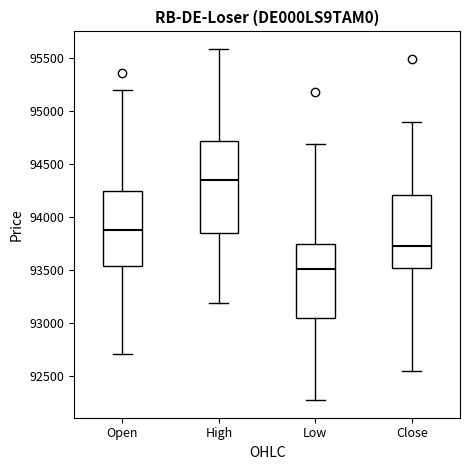

Reading left to right, transcribe this box plot: for each box, give where its median line is, the range the box spans, and where its two whiskers end, as read against the y-axis. The values are not printed on the chart, so give them approximately, as read against the axis.

Open: median 93900, box 93550 to 94250, whiskers 92700 to 95200
High: median 94350, box 93850 to 94700, whiskers 93200 to 95600
Low: median 93500, box 93050 to 93750, whiskers 92250 to 94700
Close: median 93700, box 93500 to 94200, whiskers 92550 to 94900